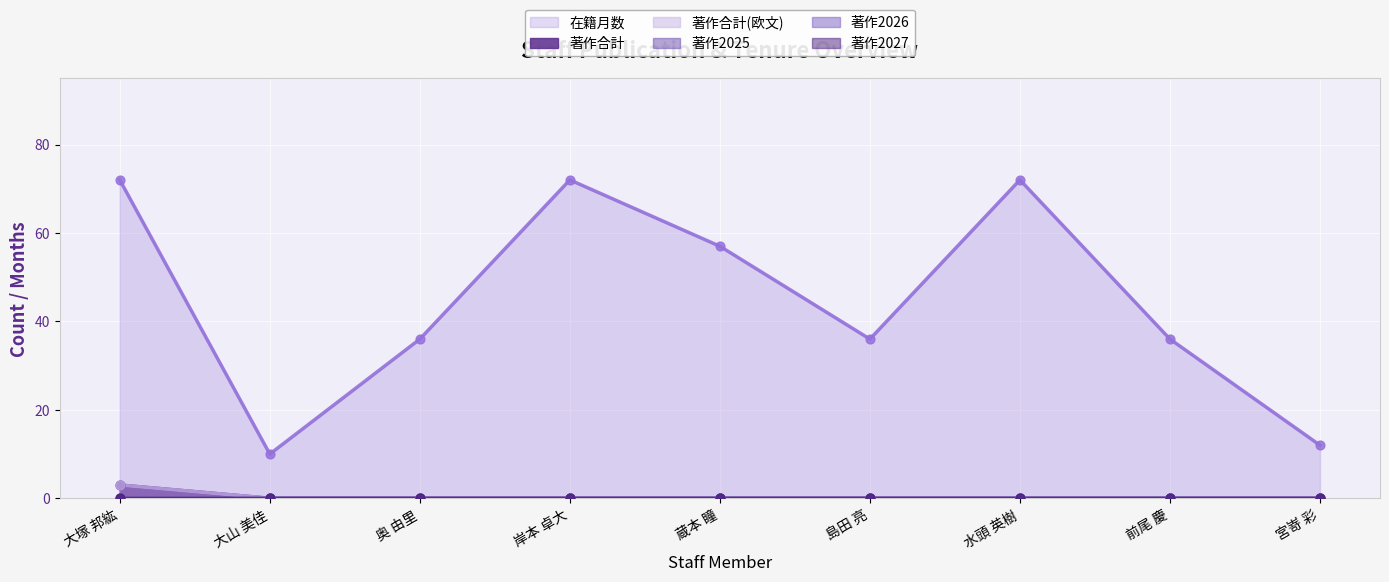

Which series contains the highest Y value?

在籍月数